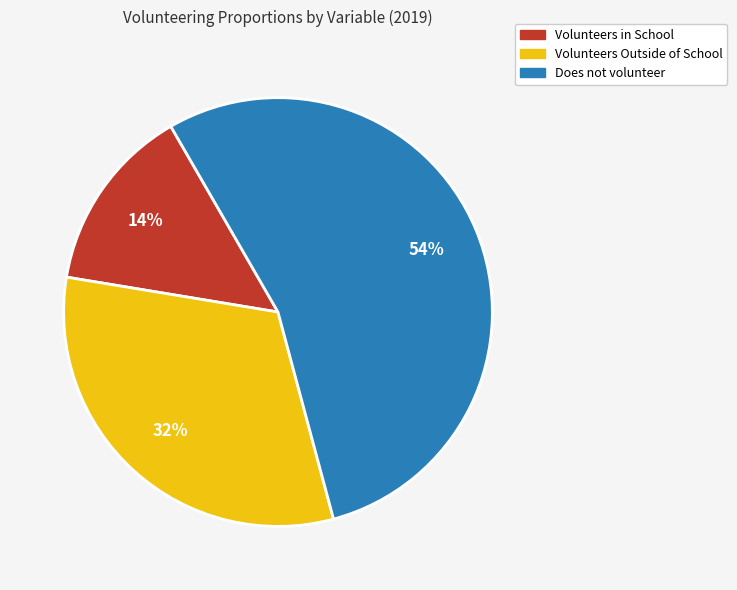

Which slice is the smallest?

Volunteers in School